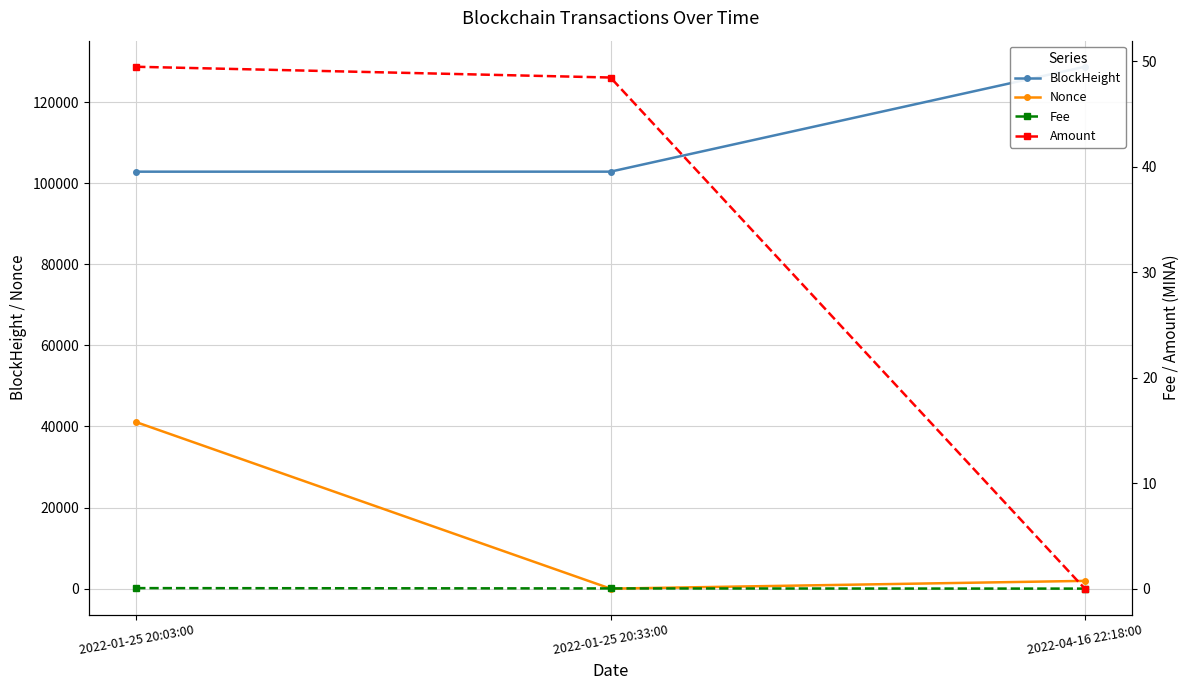

Reading left to right, what are all the values shown in this chart?

BlockHeight: 102829.0	102833.0	128702.0
Nonce: 41065.0	0.0	1915.0
Fee: 0.1	0.0	0.0
Amount: 49.5	48.5	0.0